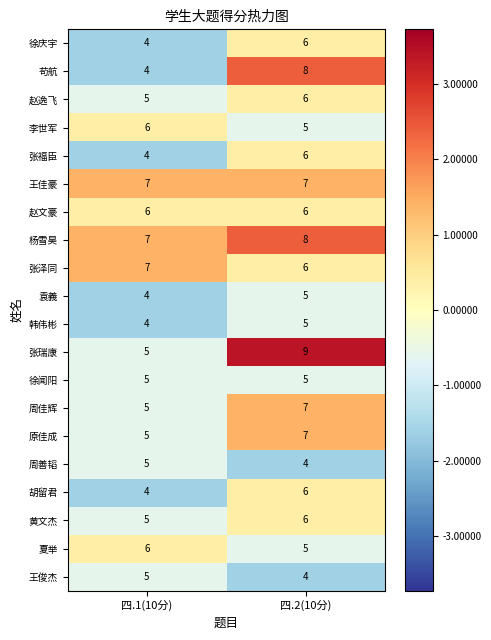

Read the 周善韬 value at 四.2(10分).

4